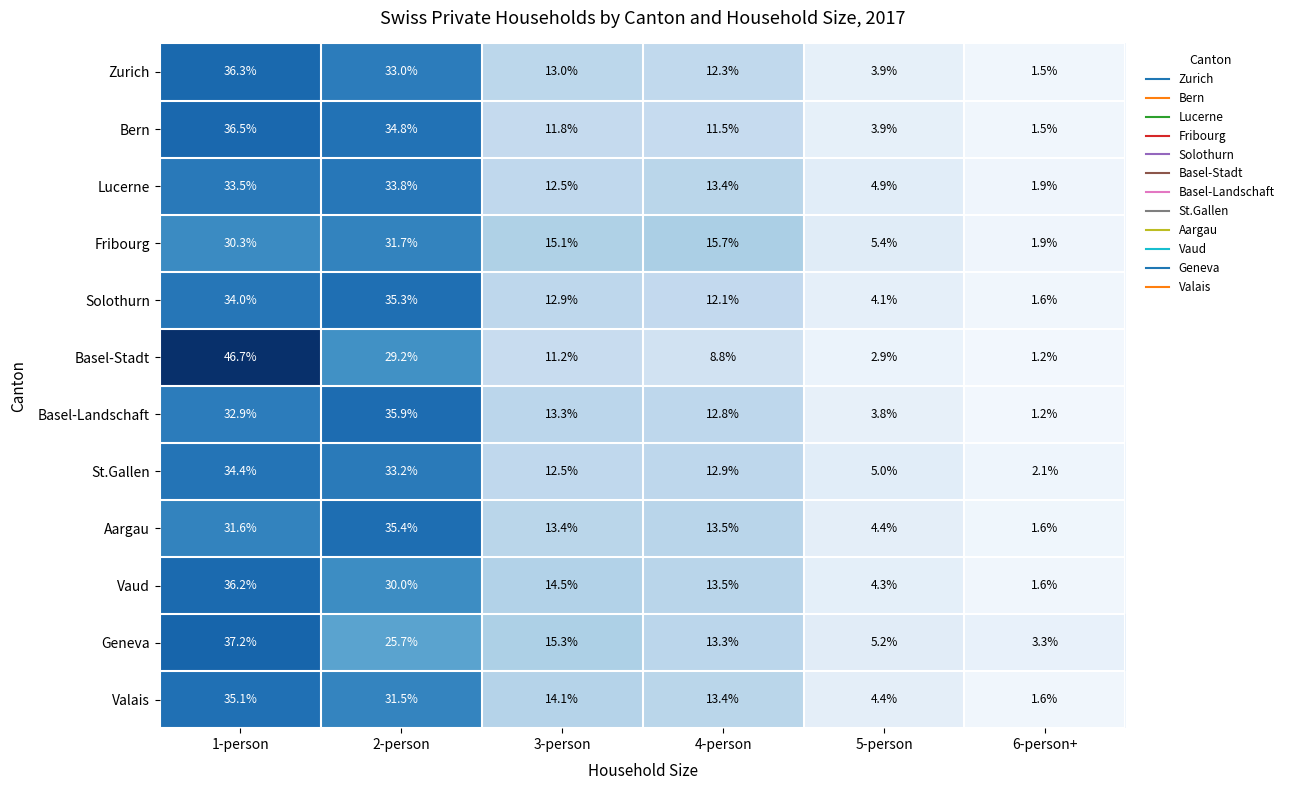

Where does the Aargau series first go above 13?

1-person